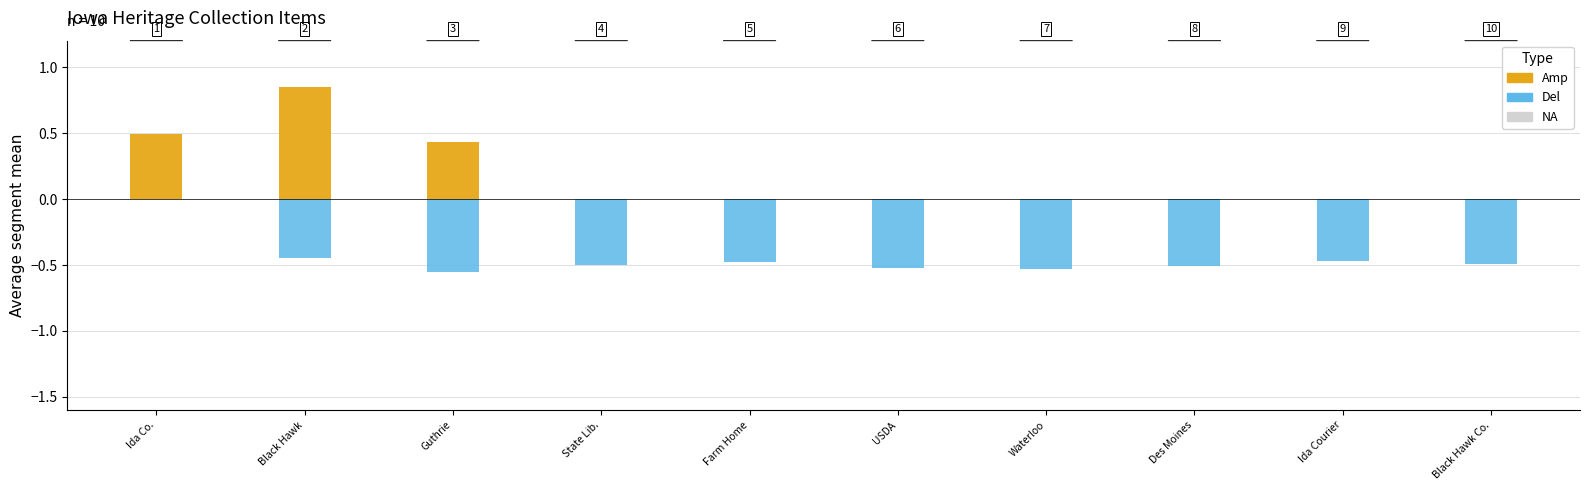

What is the spread (max minus min) of values at USDA?

0.5